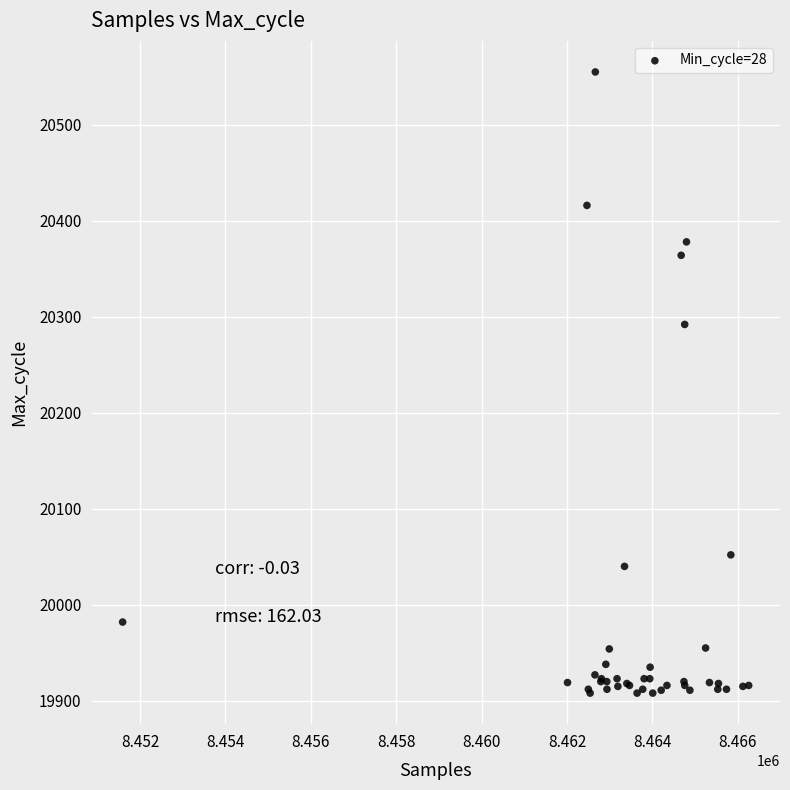

What Y value in the scatter plot is closest to 20231?

20292